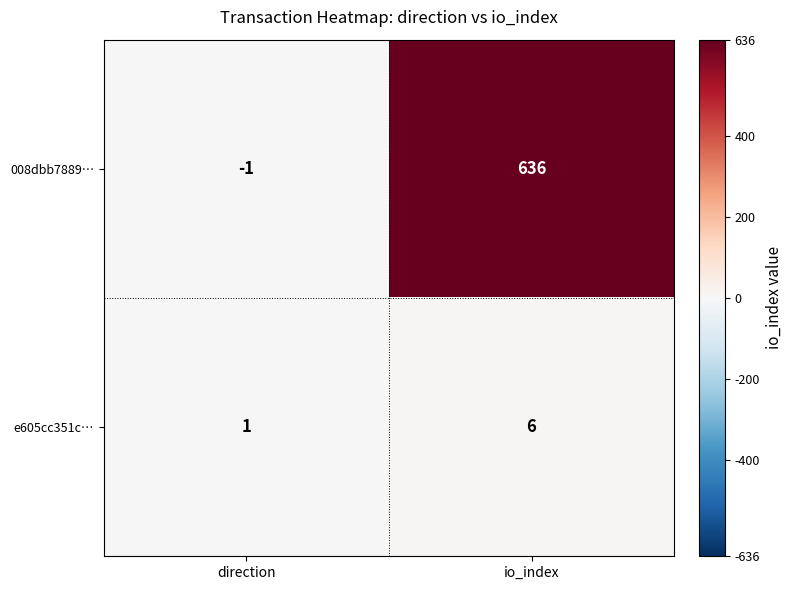

What is the minimum value shown in the chart?

-1